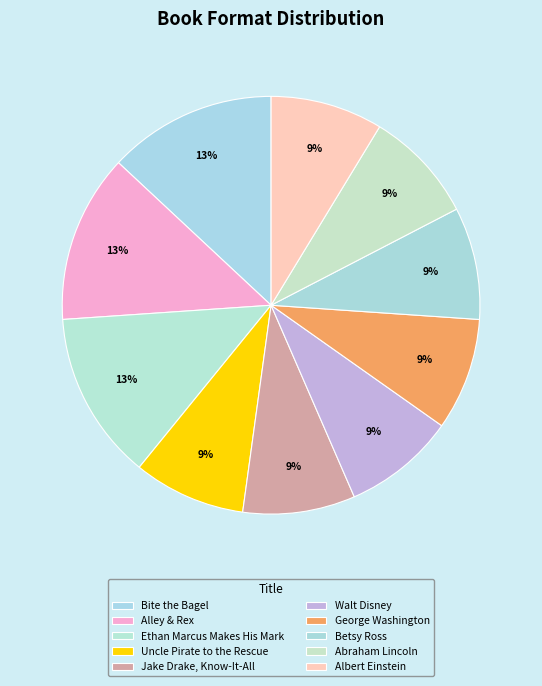

What is the ratio of the value at Betsy Ross to the value at Ethan Marcus Makes His Mark?

0.7